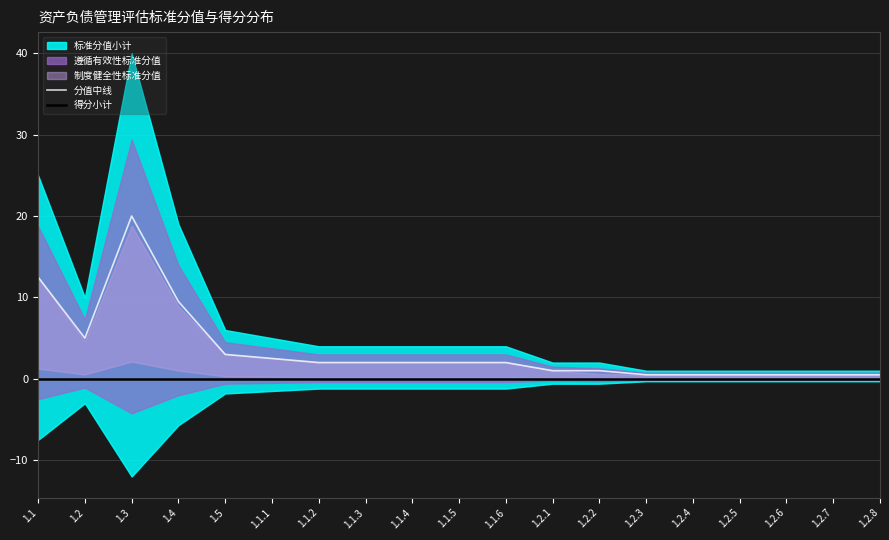

What is the difference between the second highest and minimum values in the 分值中线 series?

12.0